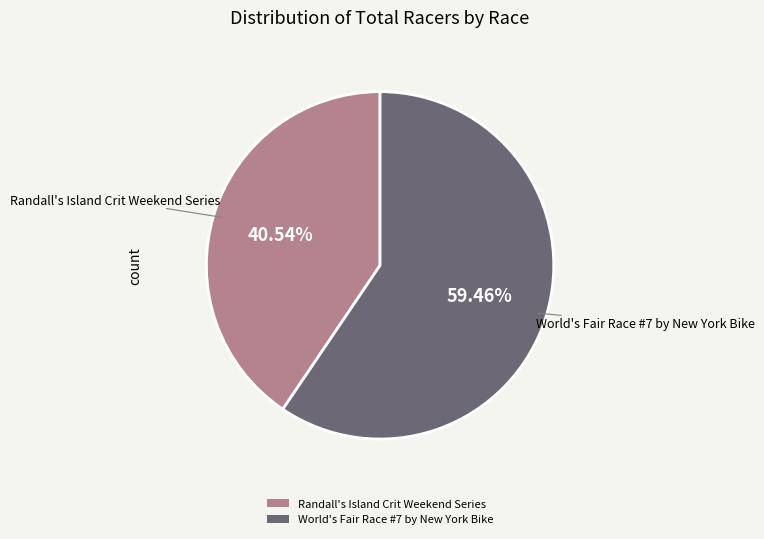

How much of the chart is everything except Randall's Island Crit Weekend Series?

59.5%